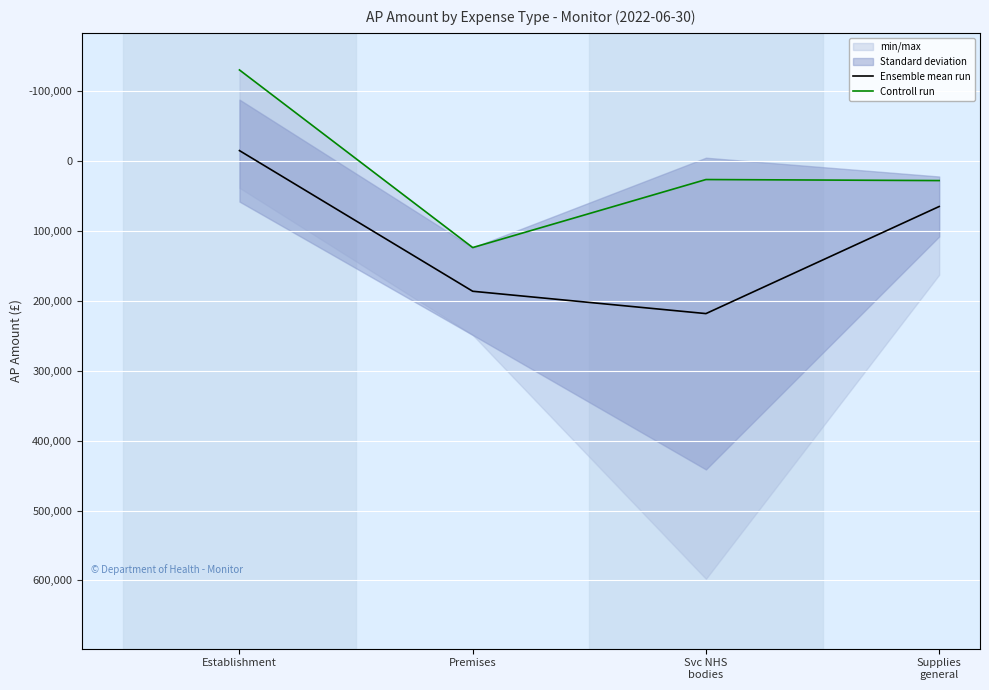

What is the sum of the Ensemble mean run values at Svc NHS
bodies and Supplies
general?

283734.1